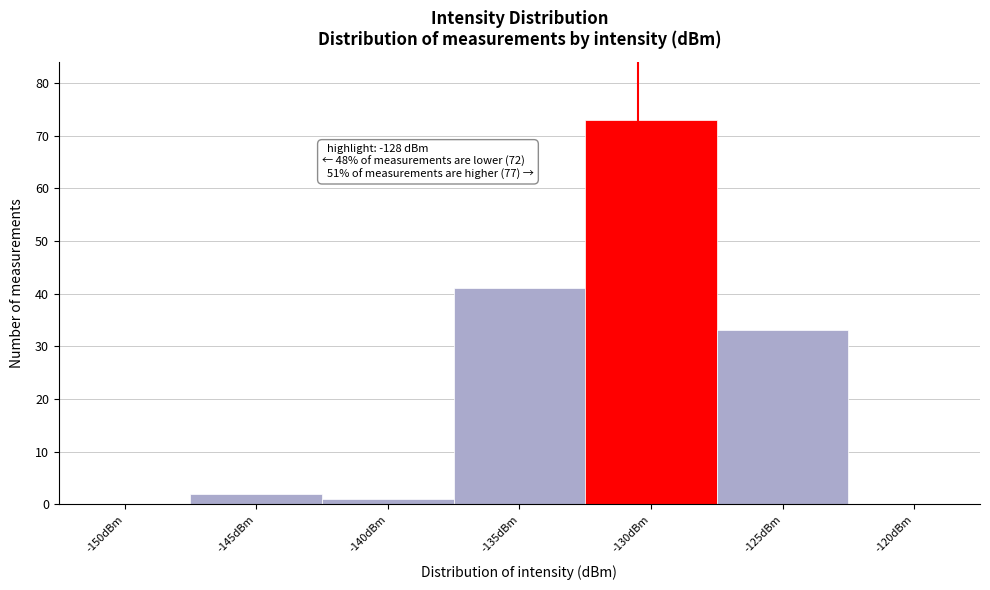

Reading left to right, what are all the values shown in this chart?

-150dBm=0	-145dBm=2	-140dBm=1	-135dBm=41	-130dBm=73	-125dBm=33	-120dBm=0